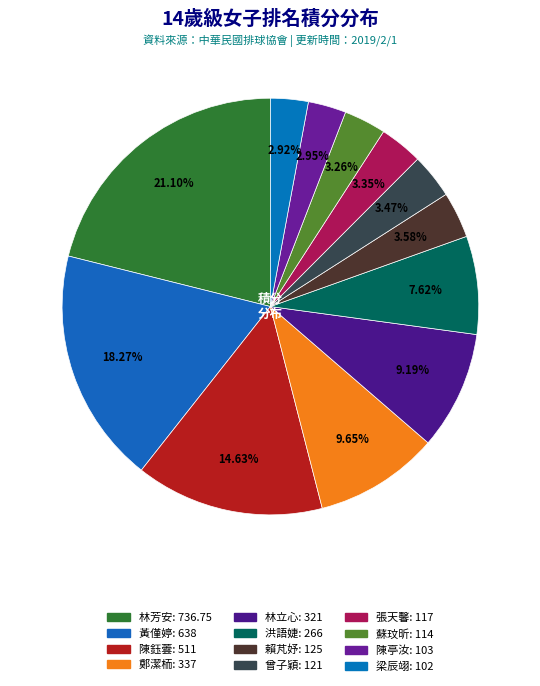

Rank the categories by value from lowest to highest.

梁辰翊, 陳亭汝, 蘇玟昕, 張天馨, 曾子穎, 賴芃妤, 洪語婕, 林立心, 鄭潔栭, 陳鈺蕓, 黃僅婷, 林芳安